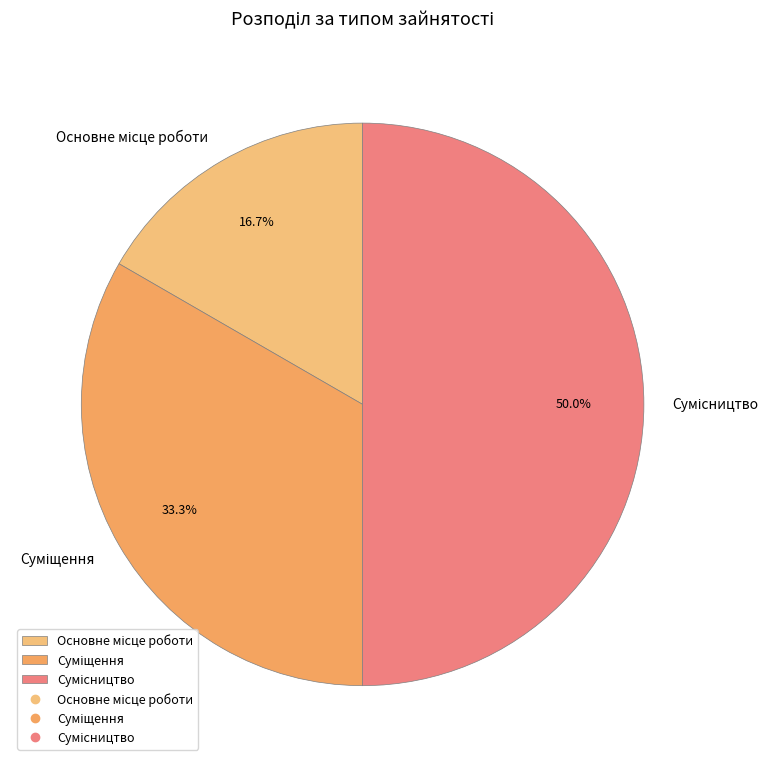

To the nearest percent, what portion does Сумісництво represent?

50%